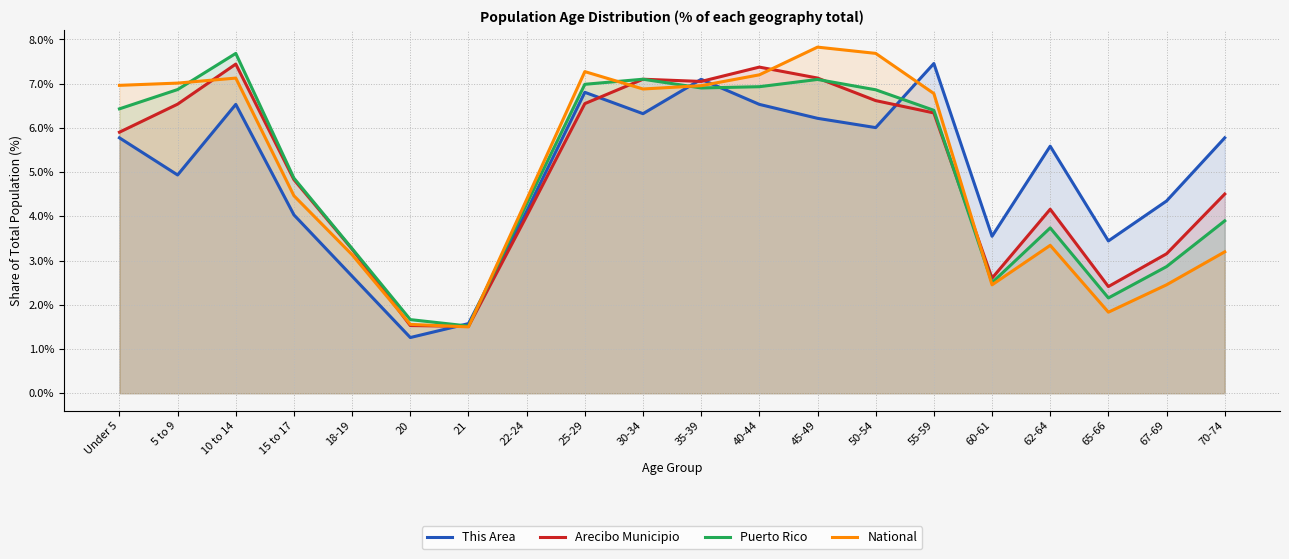

True or false: Puerto Rico has more than 0 interior local peaks.

True